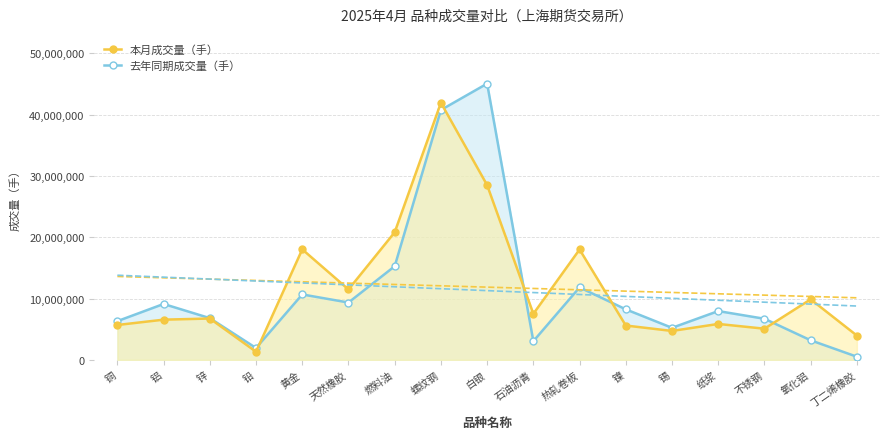

What is the maximum value for 去年同期成交量（手）?

45072609